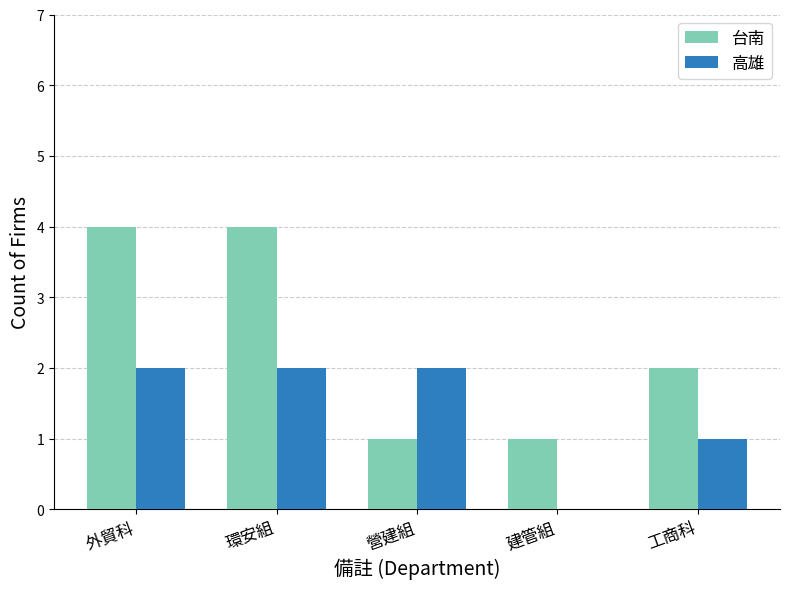

Reading right to left, transcribe all the data shown in this chart.

台南: 工商科=2	建管組=1	營建組=1	環安組=4	外貿科=4
高雄: 工商科=1	建管組=0	營建組=2	環安組=2	外貿科=2